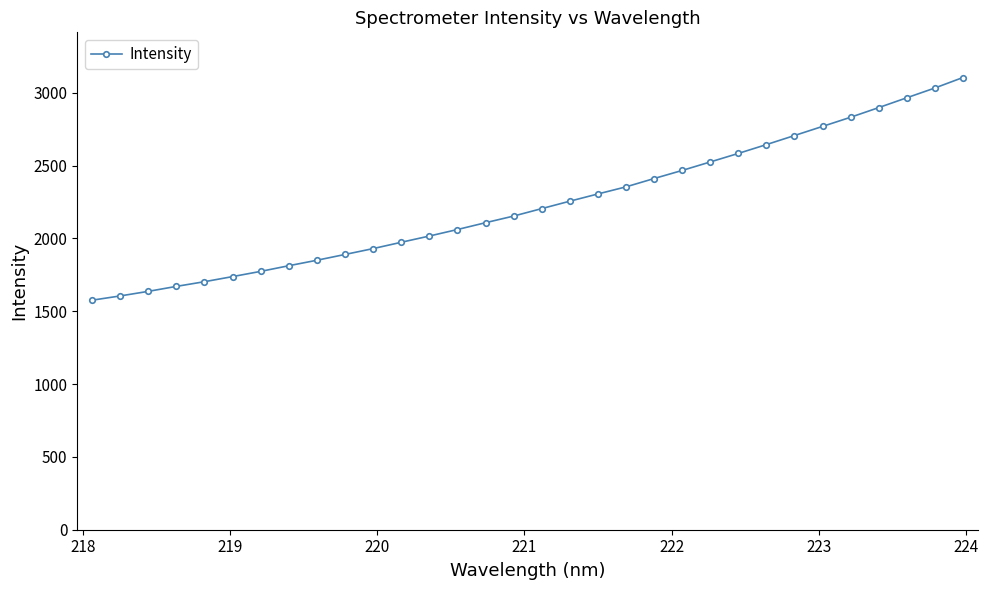

What is the value of the 9th point from the left?

1849.8